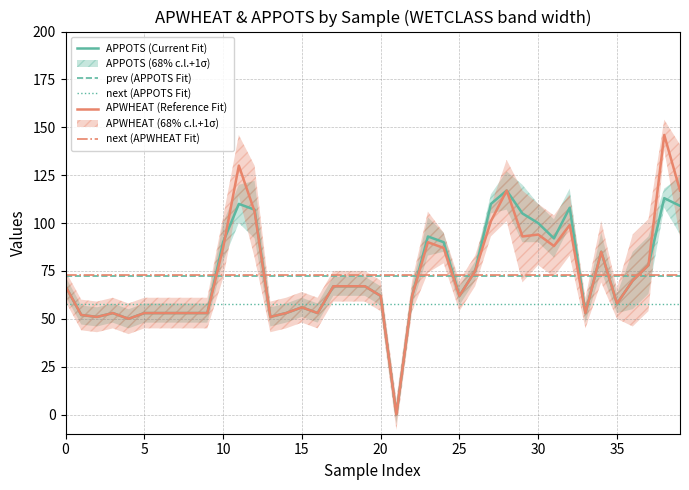

At which label is APPOTS closest to 58?

35